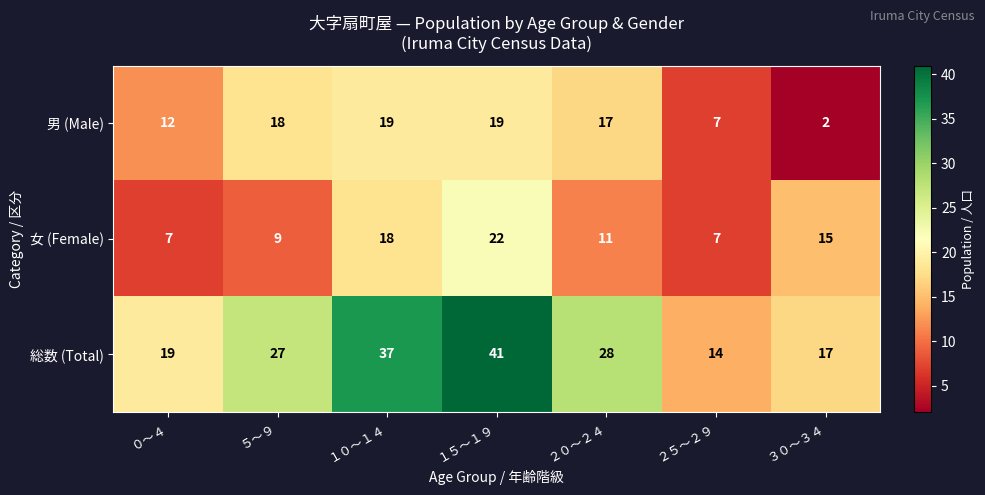

Reading left to right, transcribe all the data shown in this chart.

男 (Male): 12	18	19	19	17	7	2
女 (Female): 7	9	18	22	11	7	15
総数 (Total): 19	27	37	41	28	14	17